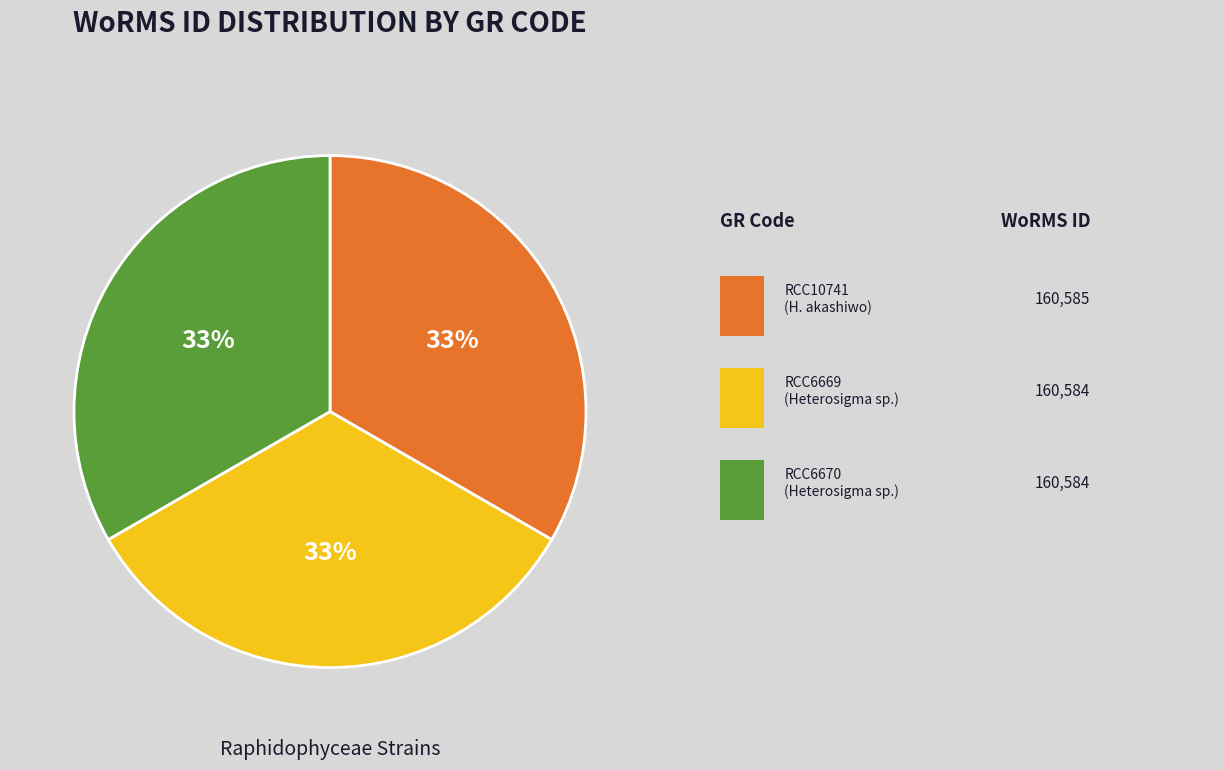

How many segments does this pie chart have?

3